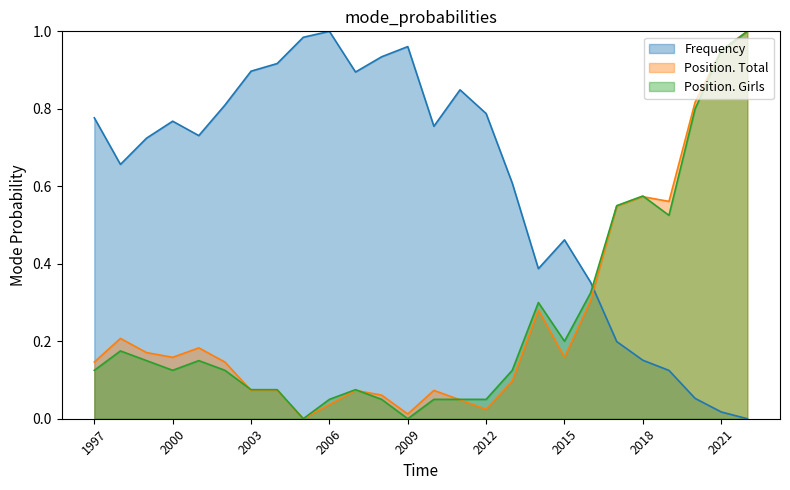

Is the value of Position. Girls at 2017 greater than the value of Frequency at 2007?

No